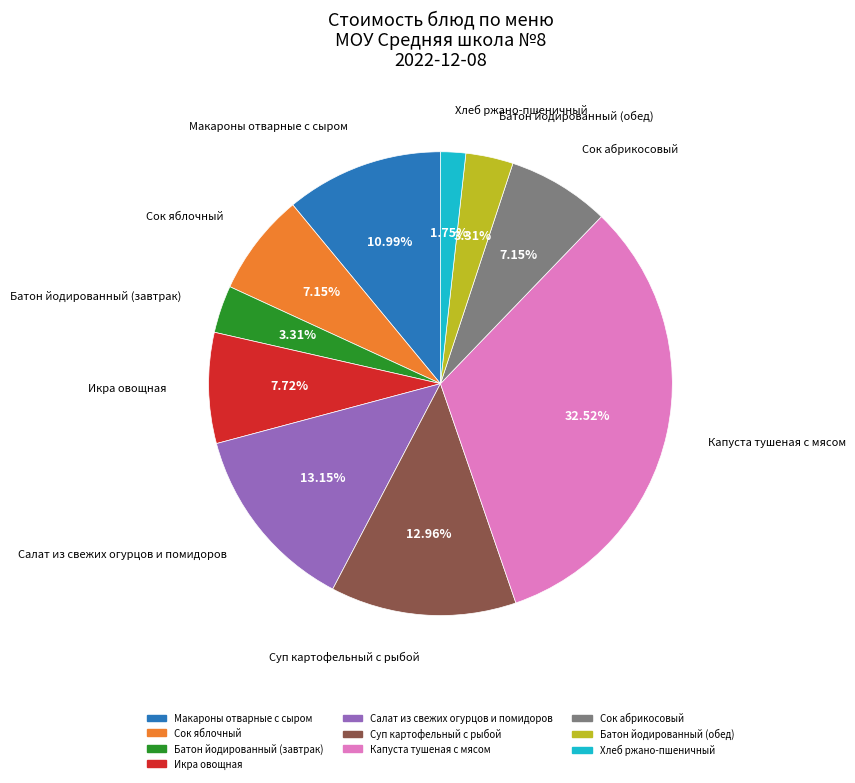

Count the number of slices in the pie.

10